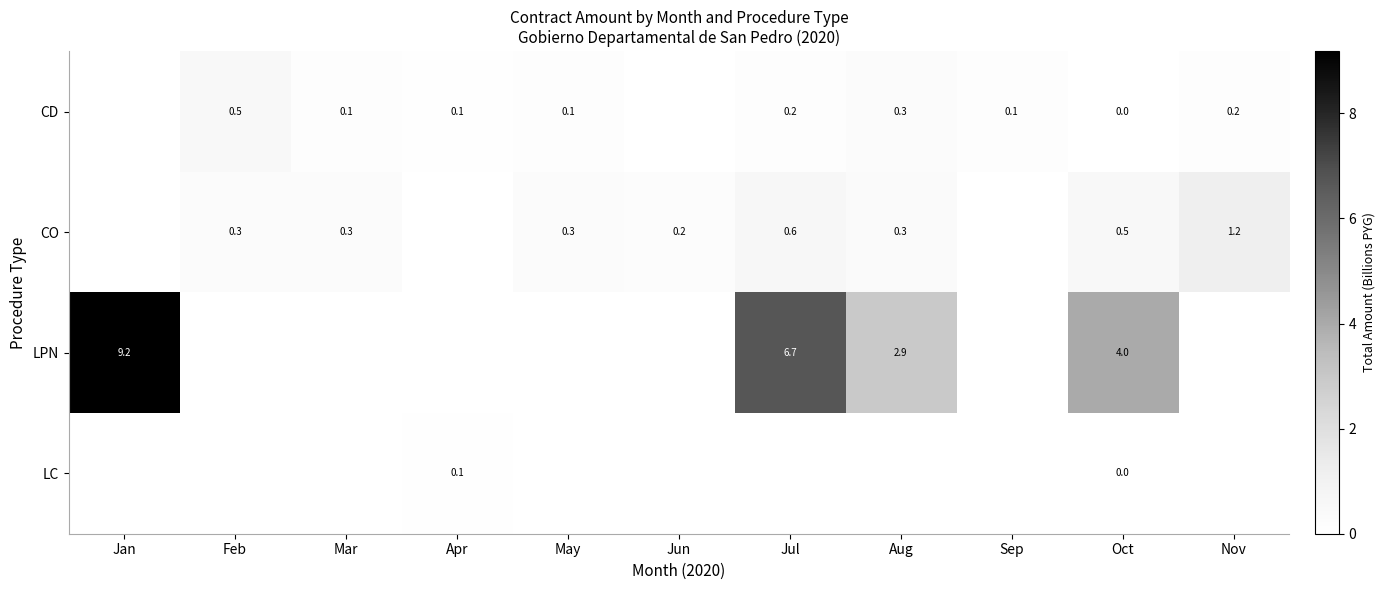

What is the greatest value displayed?

9.2